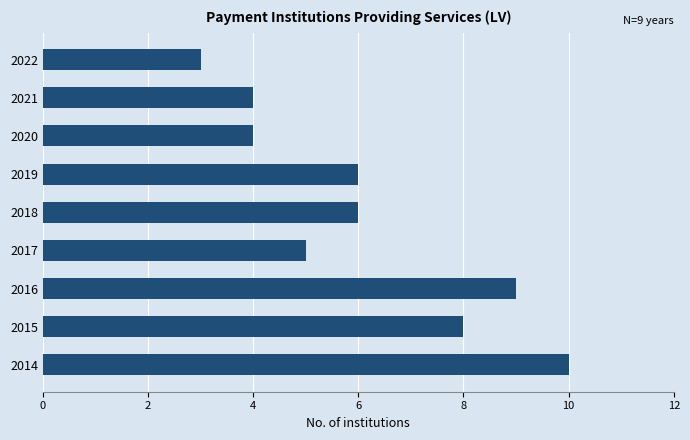

Reading bottom to top, extract all data points from this chart.

10	8	9	5	6	6	4	4	3